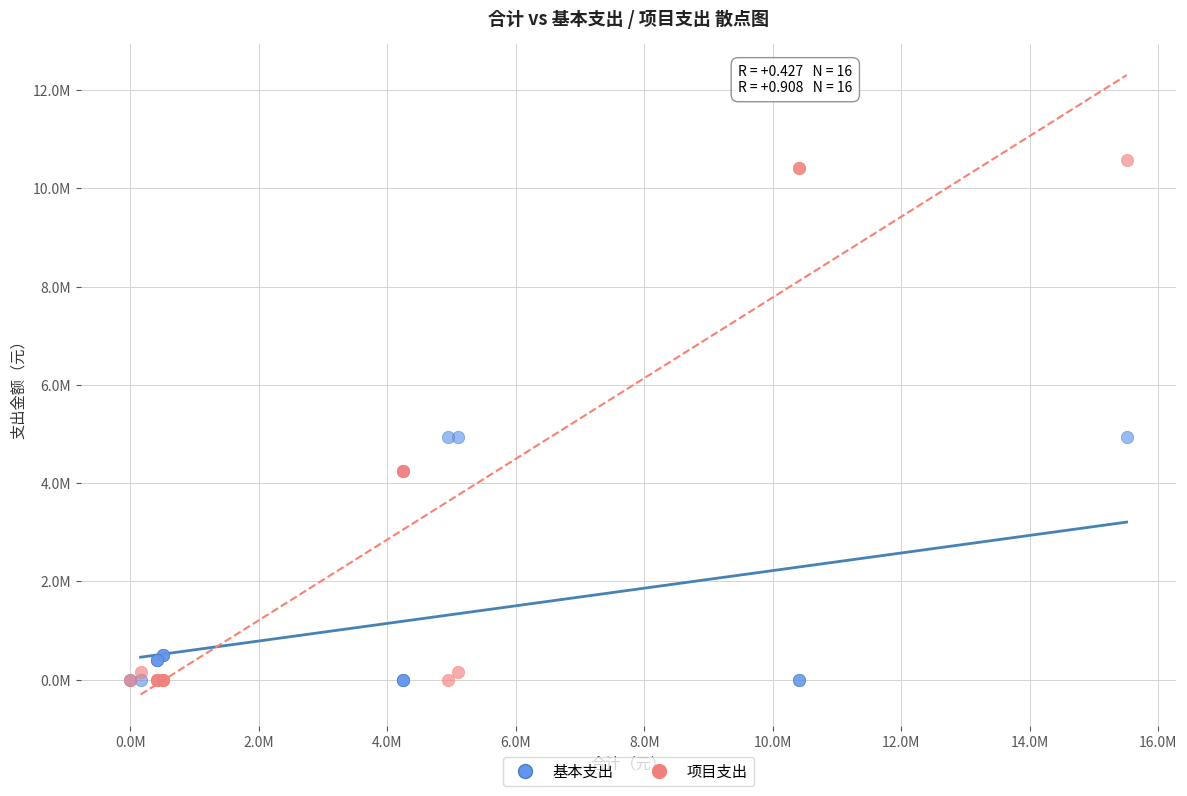

What are all the series names shown in the legend?

基本支出, 项目支出